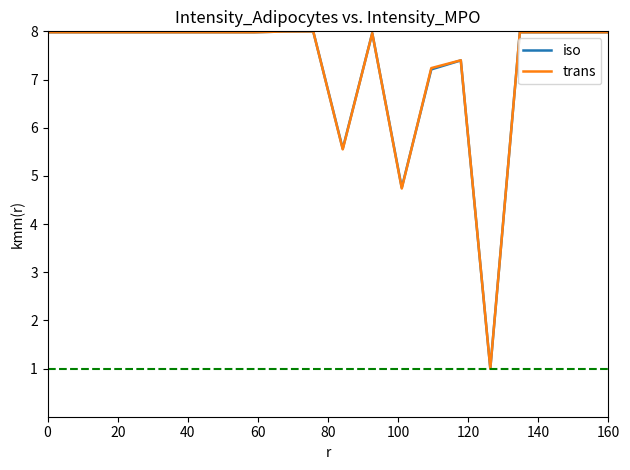

What is the minimum value shown in the chart?

1.0